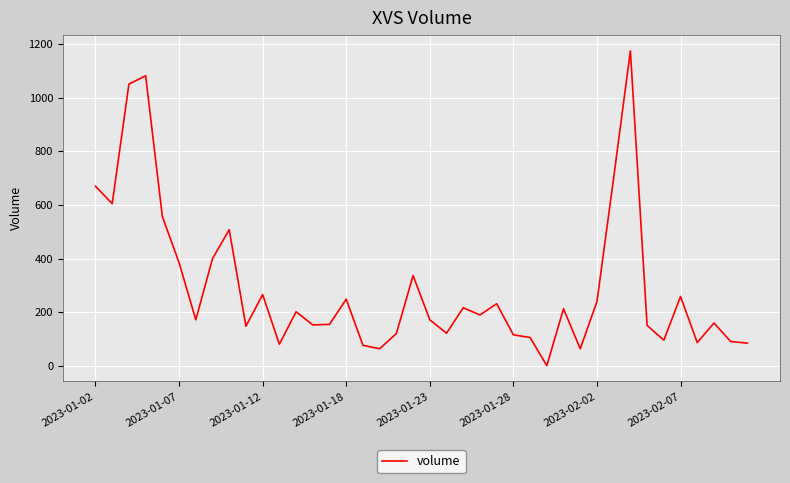

Does the chart have visible grid lines?

Yes